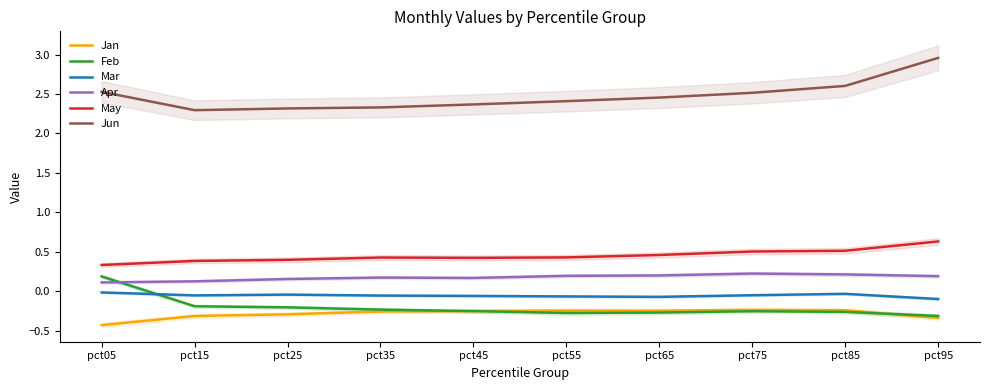

True or false: Jun has more than 0 points higher than both neighbors.

False